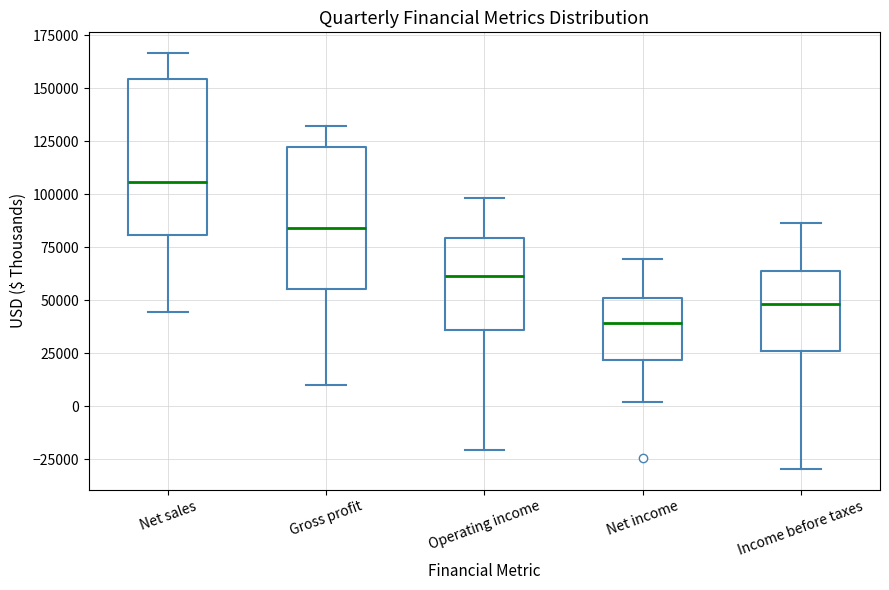

Which box has the highest median line?

Net sales